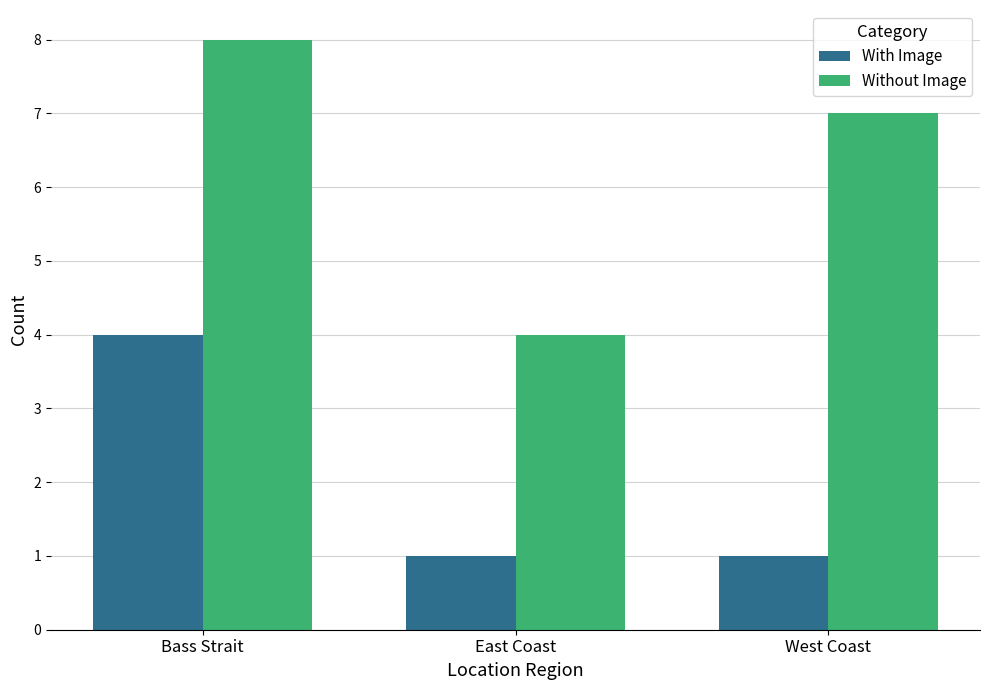

How many data points does each series have?

3